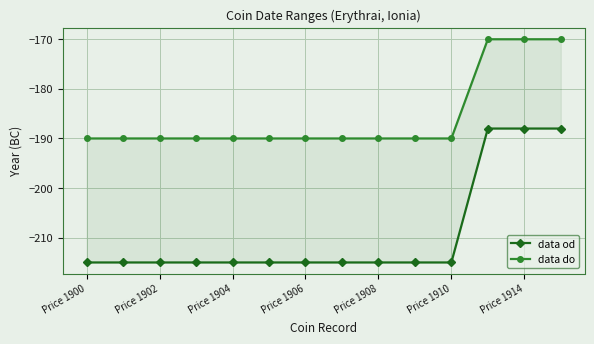

What are all the series names shown in the legend?

data od, data do